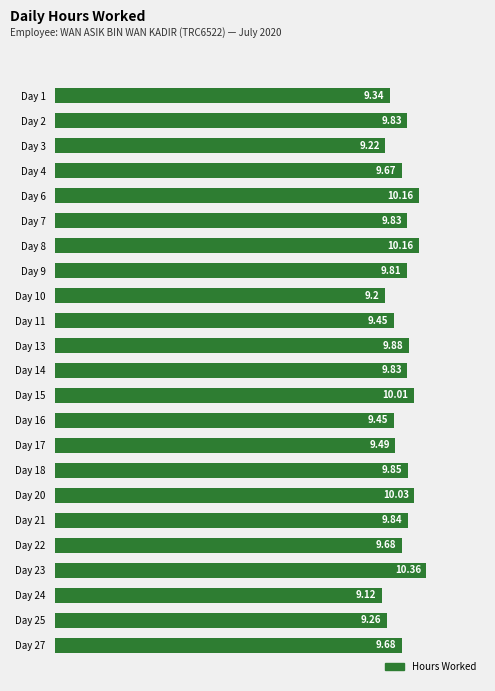

Which category has the highest value across all series?

Day 23